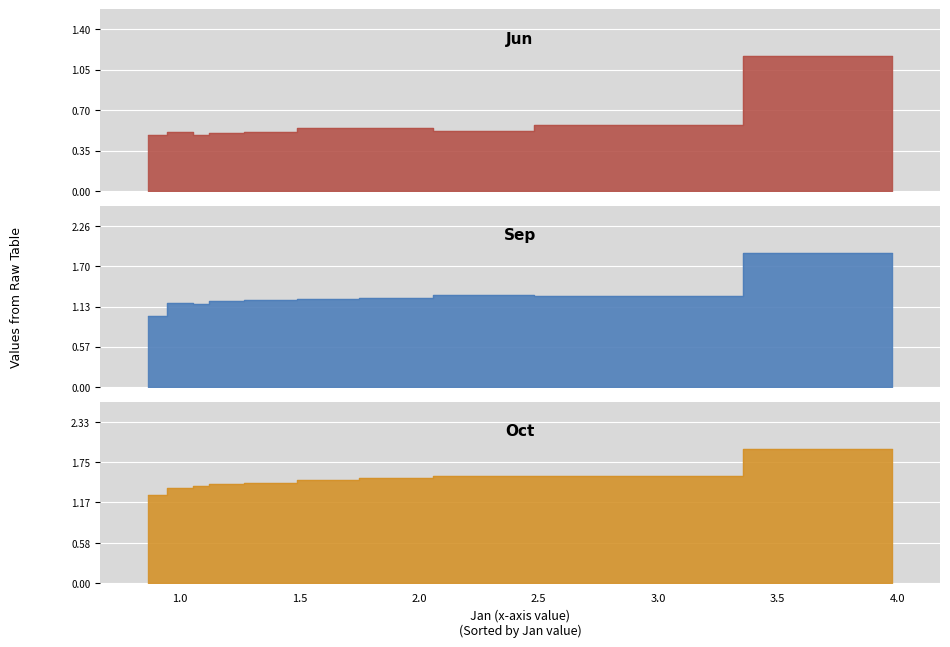

What is the average value of the Jun series?

0.6